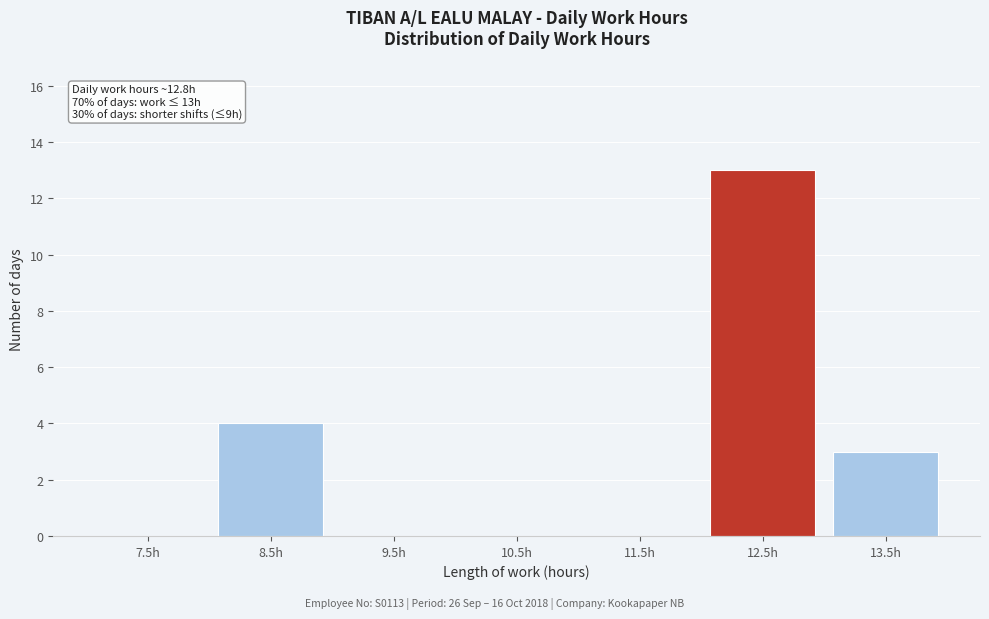

Reading left to right, extract all data points from this chart.

7.5h=0	8.5h=4	9.5h=0	10.5h=0	11.5h=0	12.5h=13	13.5h=3